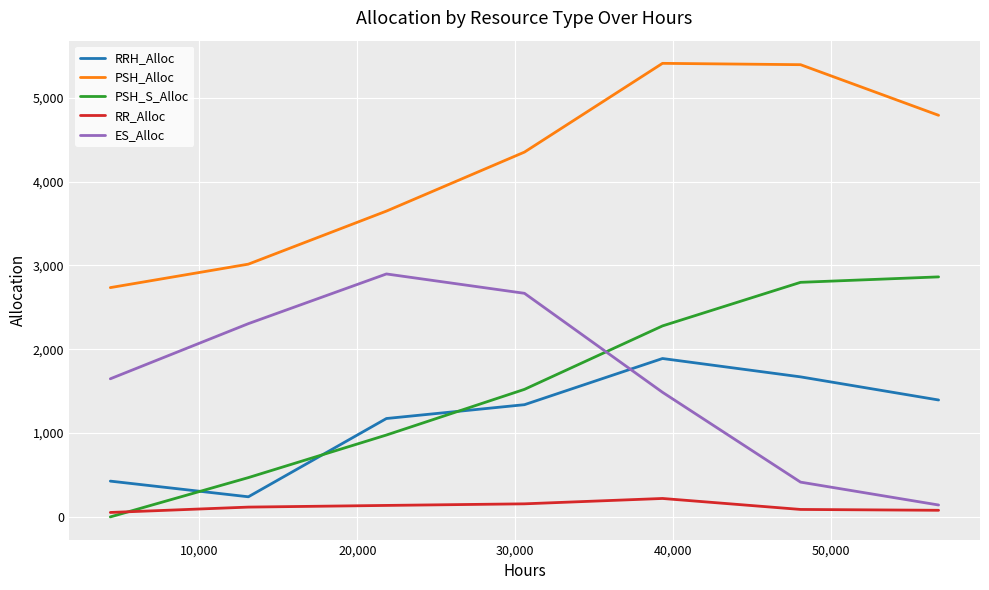

True or false: PSH_S_Alloc and PSH_Alloc intersect in this chart.

False